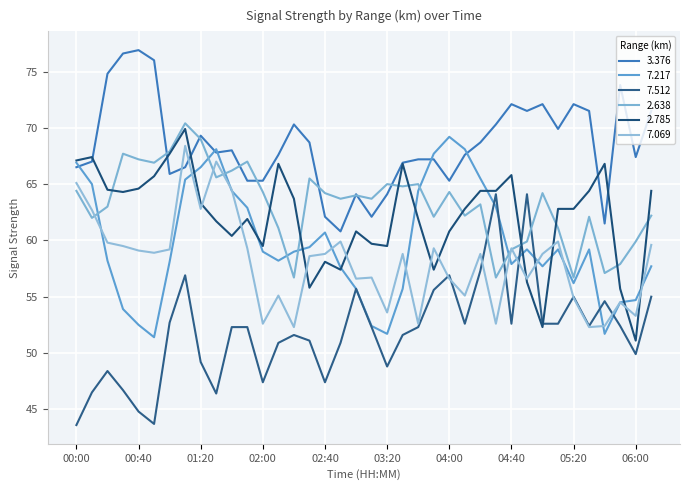

How many lines are shown in the chart?

6